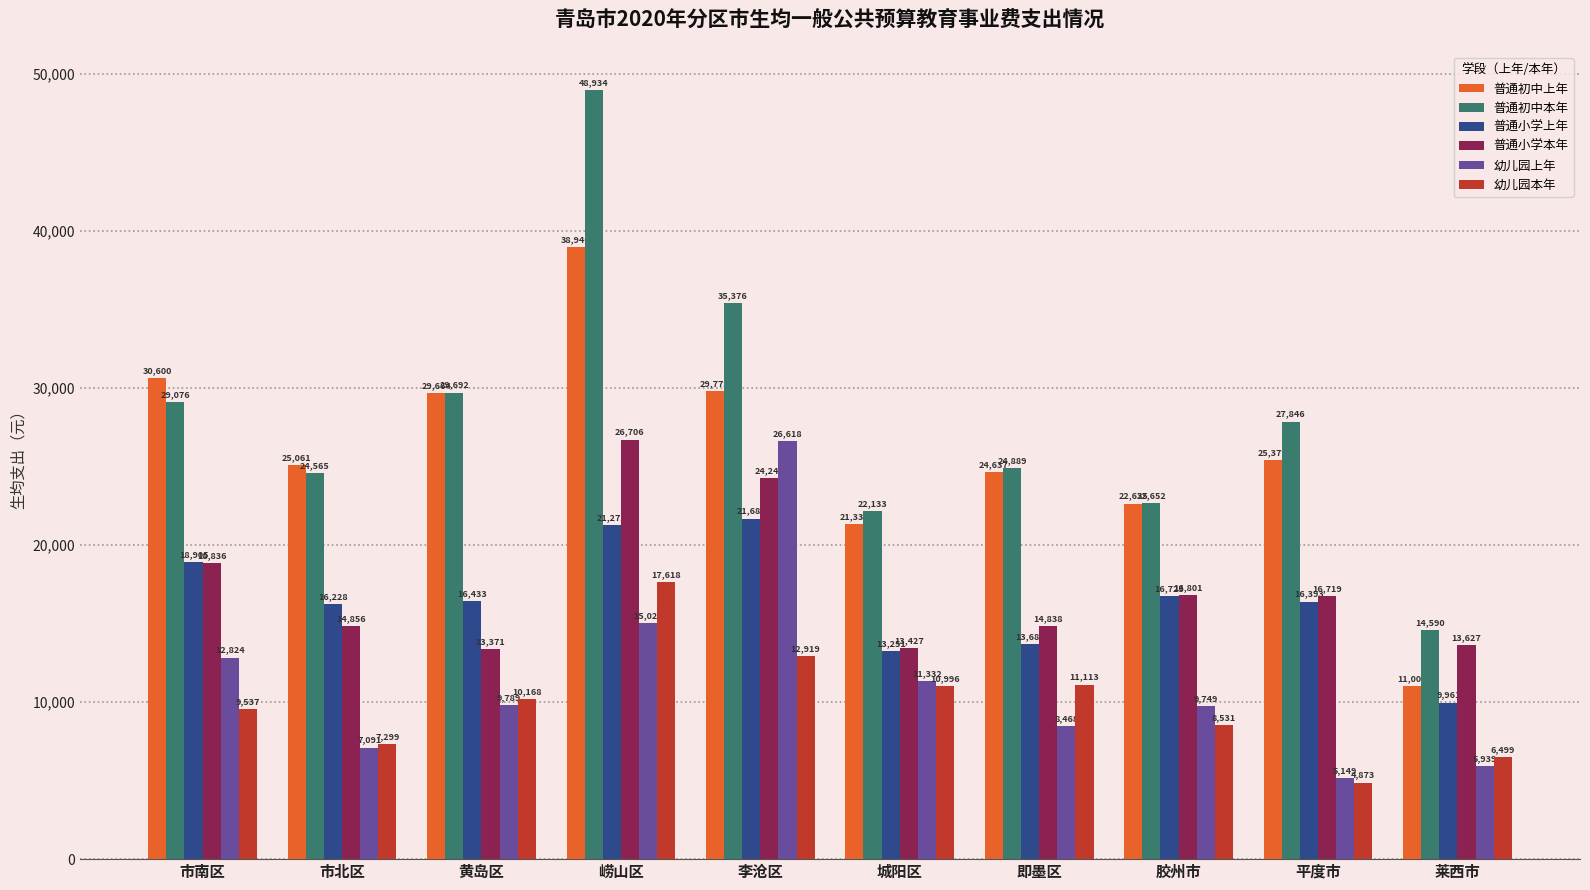

Rank the categories by 普通初中上年 value from lowest to highest.

莱西市, 城阳区, 胶州市, 即墨区, 市北区, 平度市, 黄岛区, 李沧区, 市南区, 崂山区